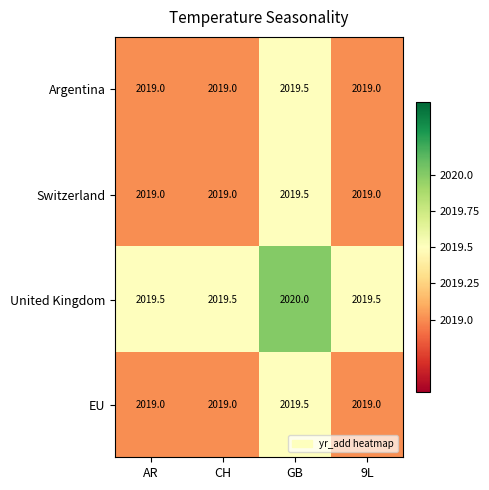

Count the United Kingdom values in the range 2019 to 2020.

4